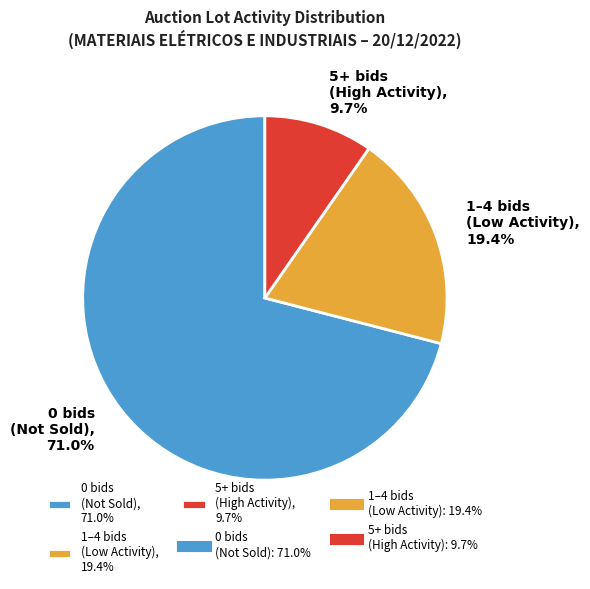

Is the sum of 5+ bids (High Activity), 9.7% and 0 bids (Not Sold), 71.0% greater than half?

Yes